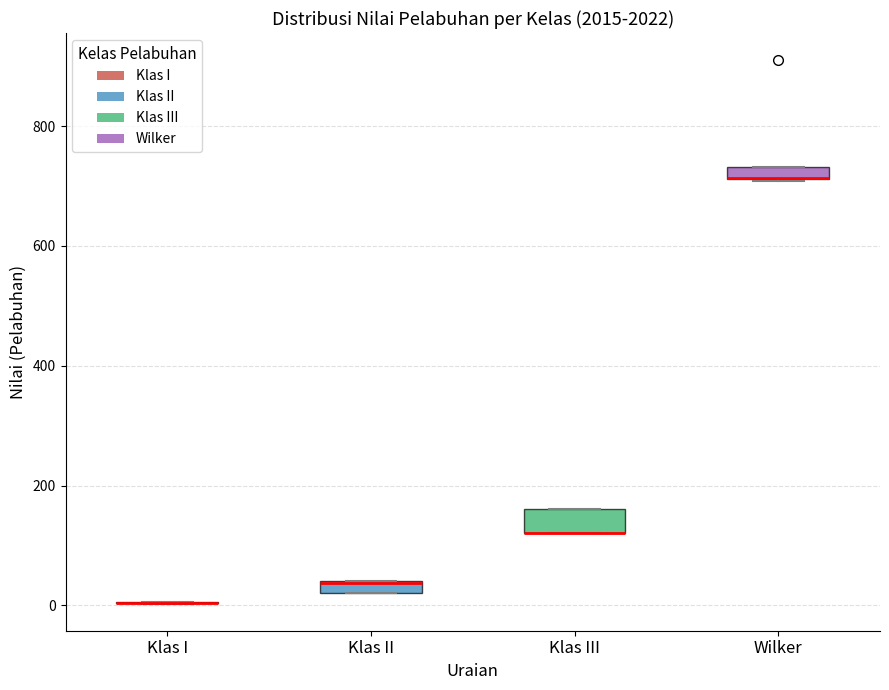

Where is the lower edge of the box for Klas II on the y-axis? The values are not printed on the chart, so give them approximately, as read against the axis.

20